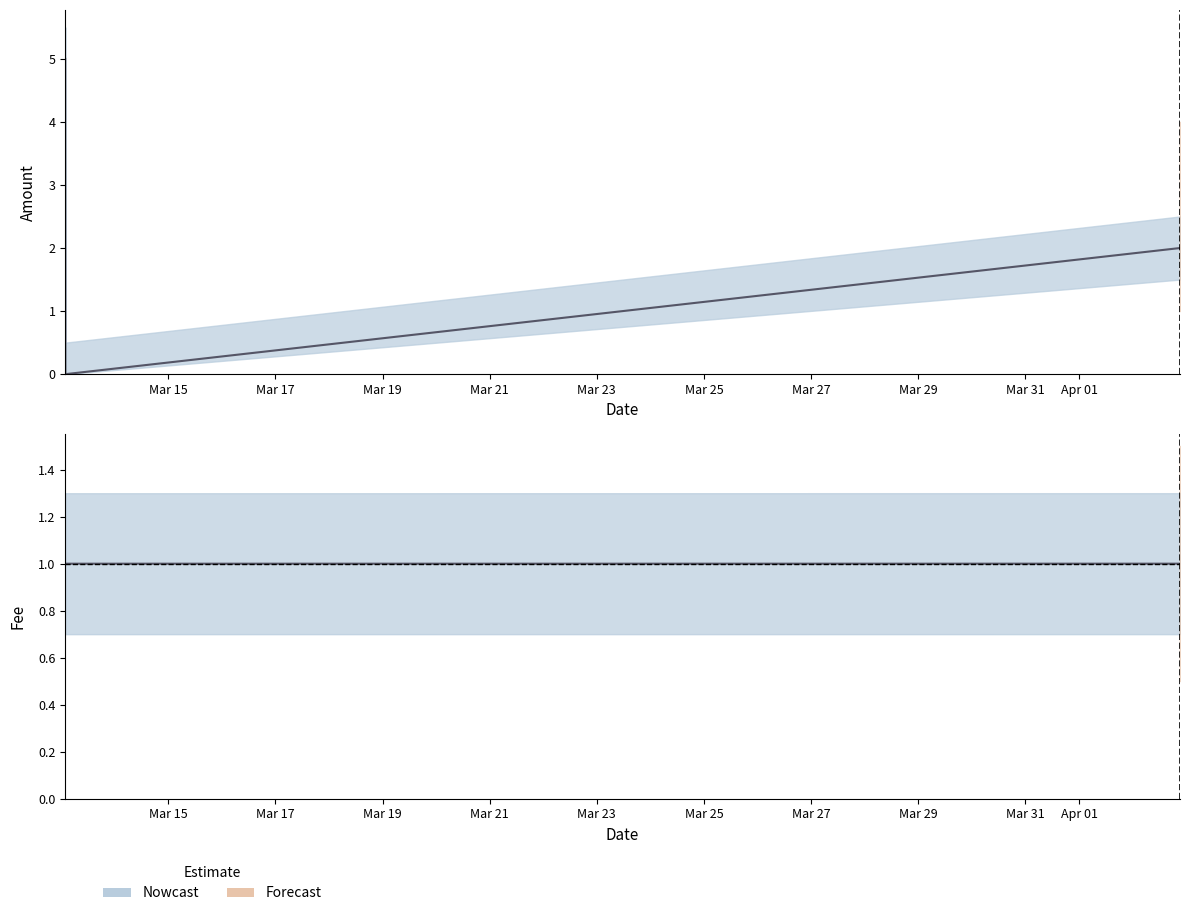

List the series in order of their peak value, highest first.

Amount, Fee